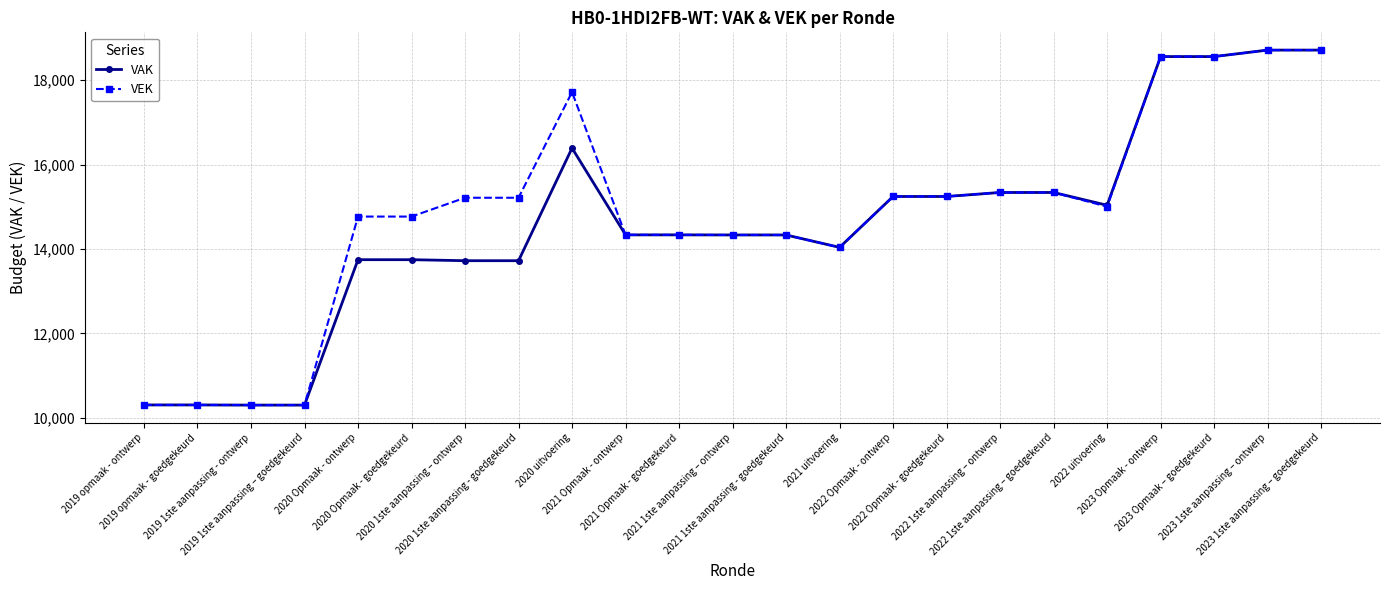

What is the label of the 3rd point from the right?

2023 Opmaak – goedgekeurd